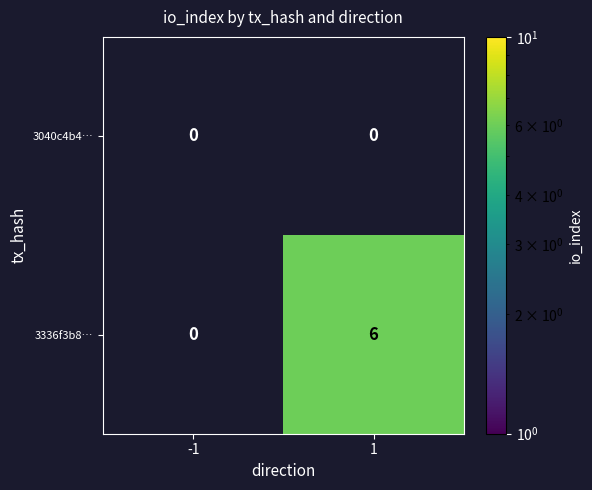

Rank the series at 1 from lowest to highest value.

3040c4b4…, 3336f3b8…